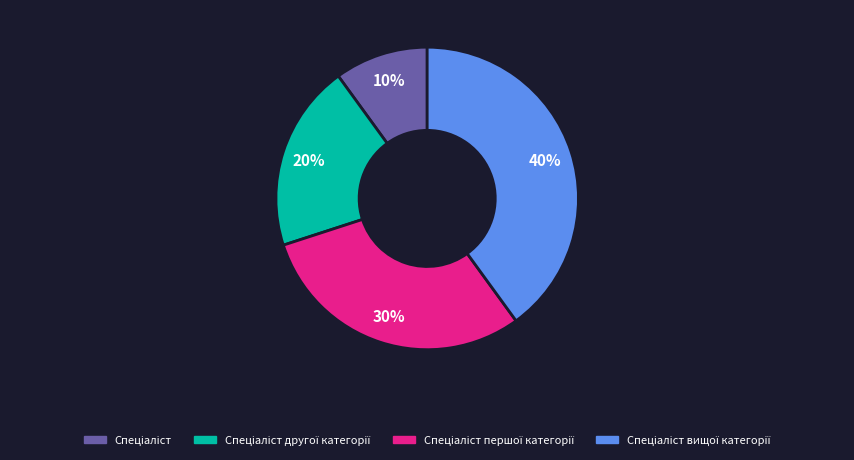

Is there a majority slice in this chart?

No